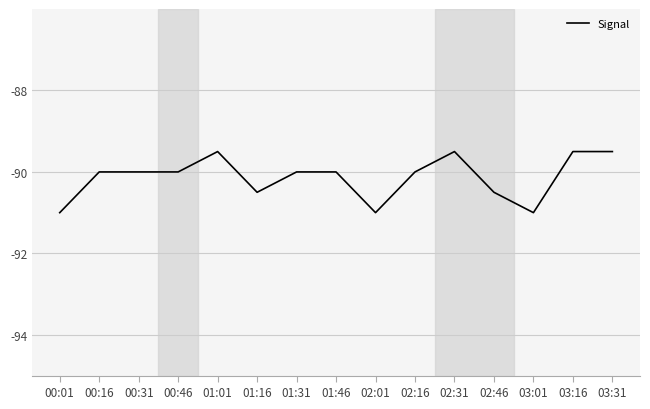

What position from the left is 01:46?

8